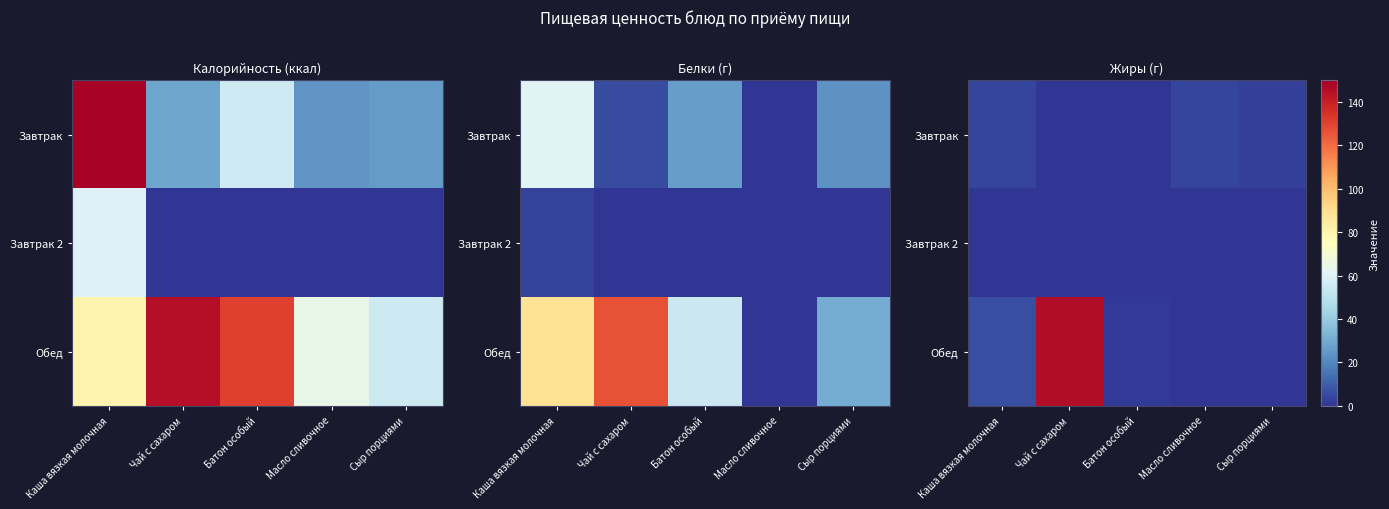

What is the difference between the second highest and second lowest values in the Обед series?

6.3